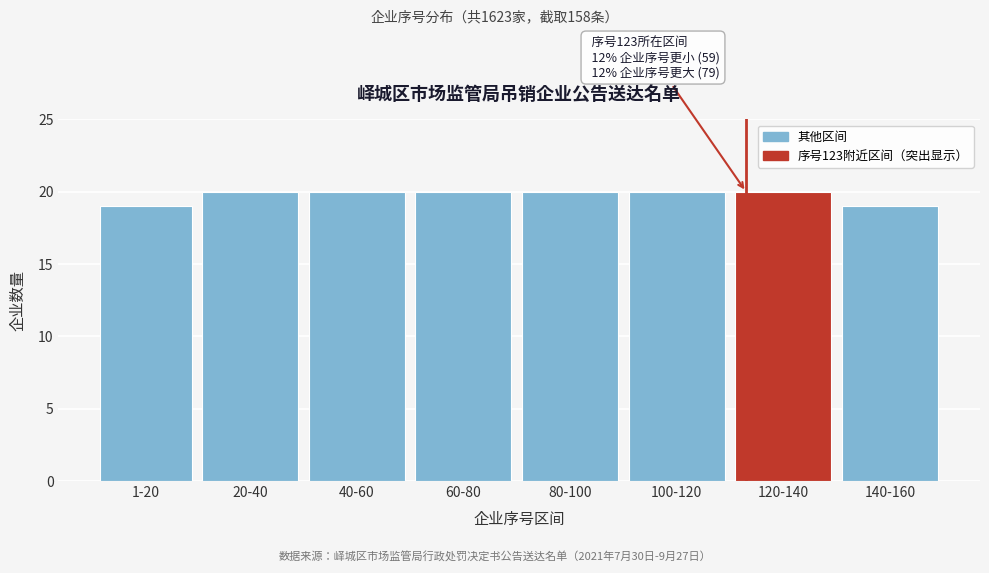

Reading left to right, what are all the values shown in this chart?

19	20	20	20	20	20	20	19